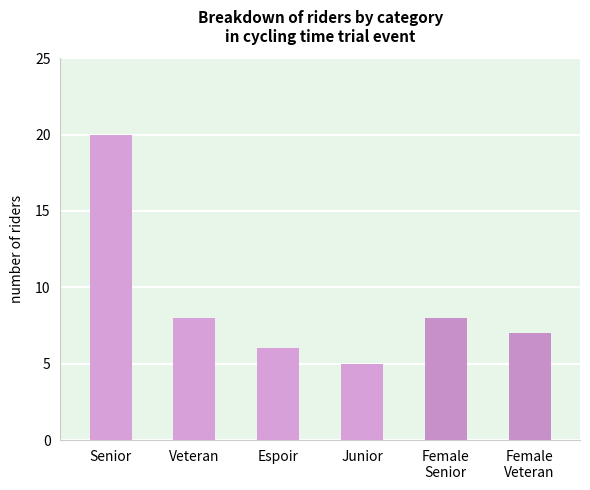

Reading left to right, transcribe all the data shown in this chart.

Senior=20	Veteran=8	Espoir=6	Junior=5	Female
Senior=8	Female
Veteran=7